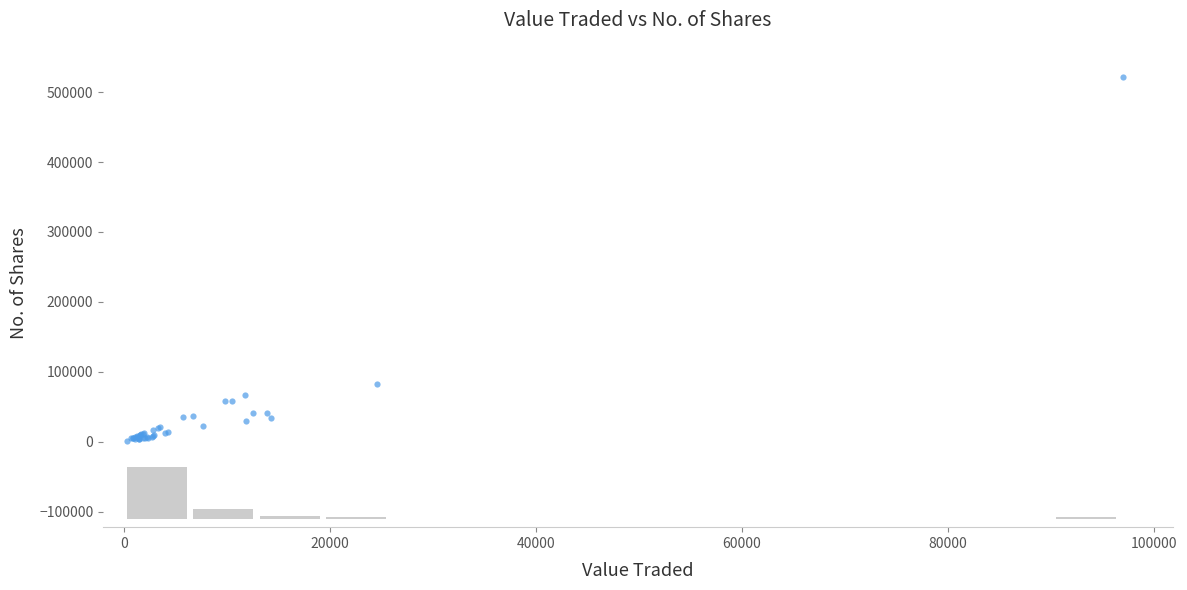

What Y value in the scatter plot is closest to 261153?

81893